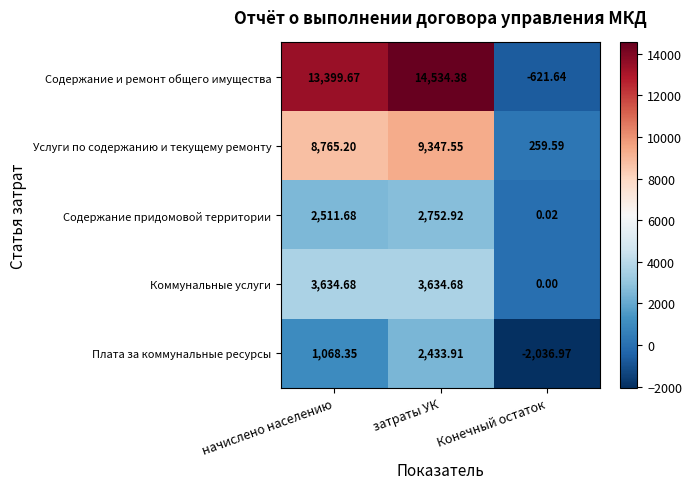

How many distinct data groups are displayed?

5